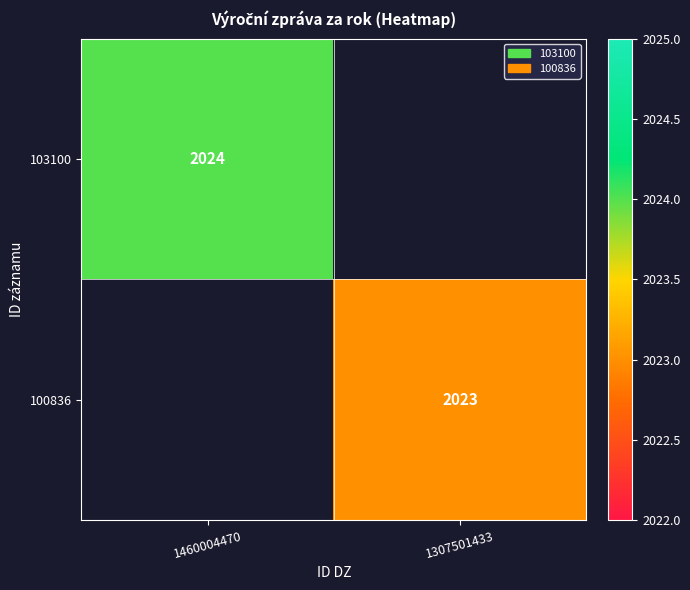

True or false: 103100 has a value of 2024 at 1460004470.

True